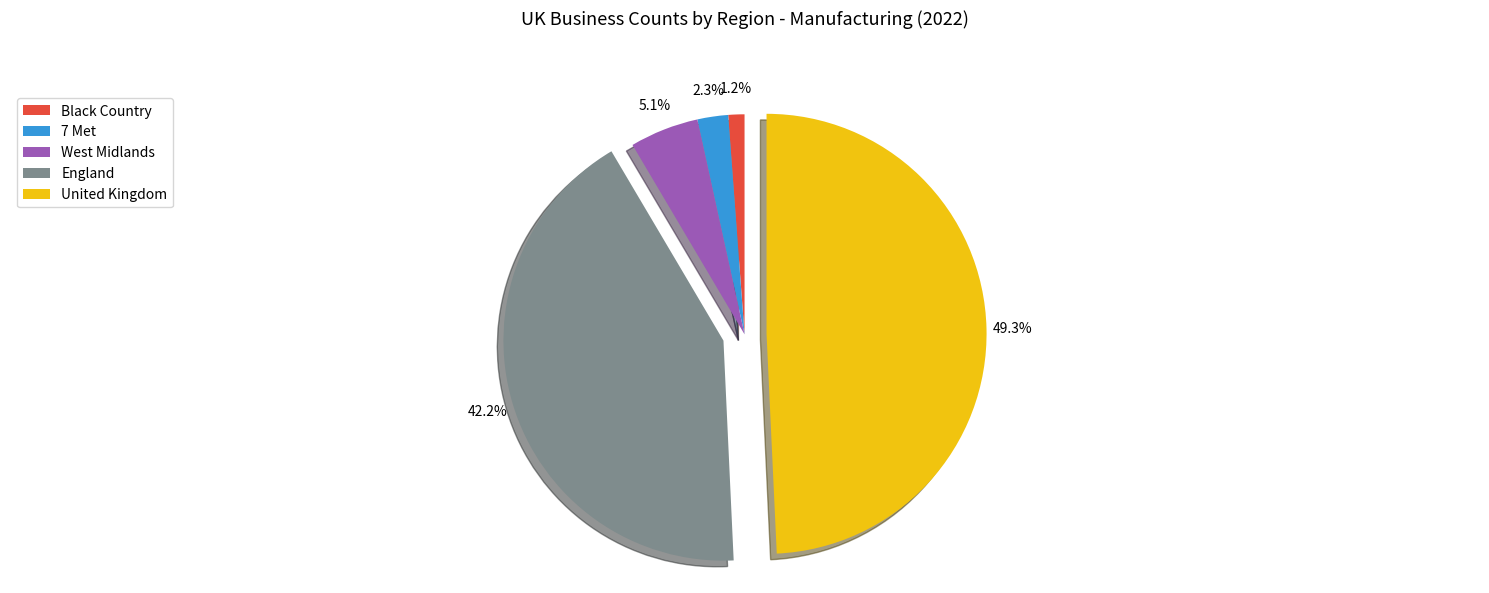

To the nearest percent, what percentage of the pie is Black Country?

1%